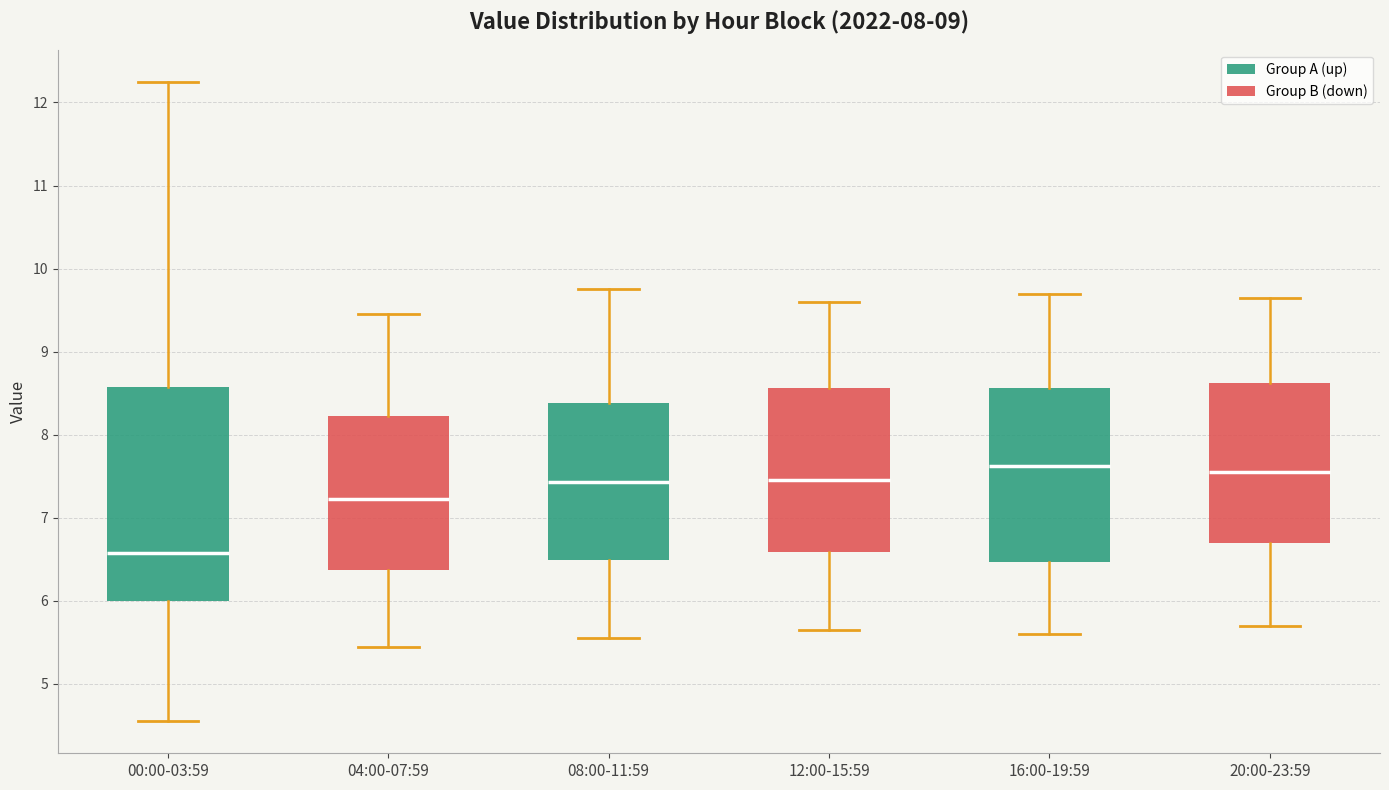

Which box is the tallest, from its lower edge to its upper edge?

00:00-03:59